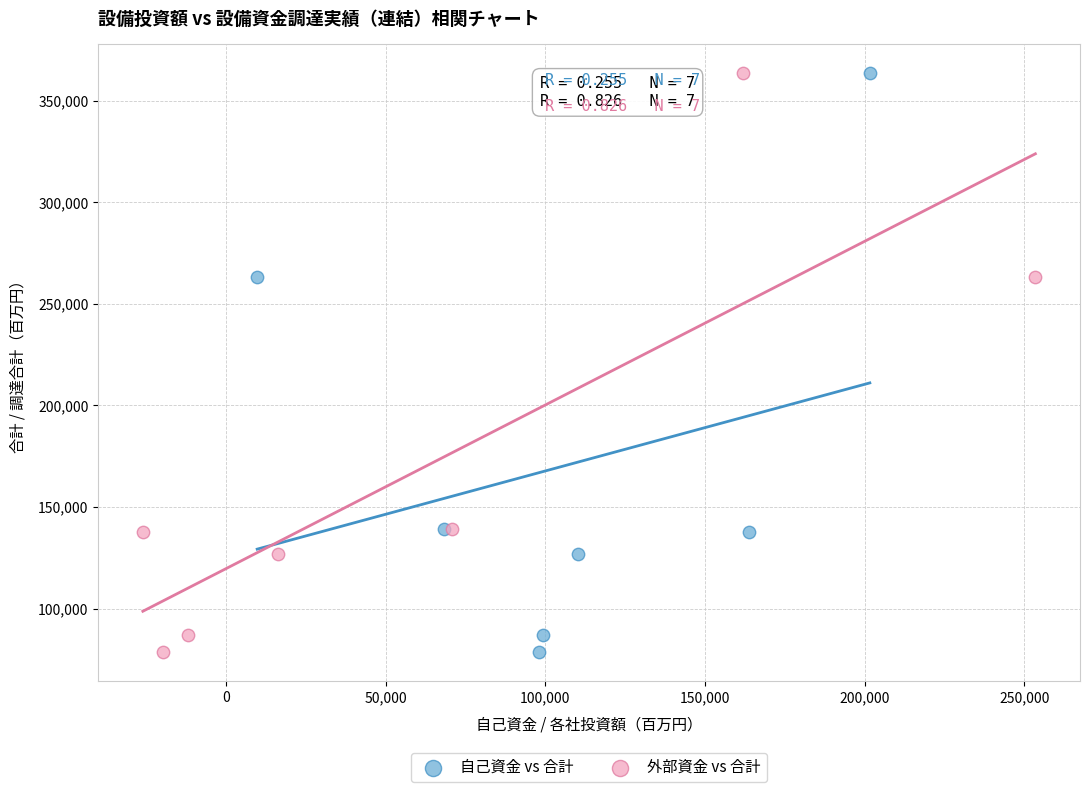

What are all the series names shown in the legend?

自己資金 vs 合計, 外部資金 vs 合計